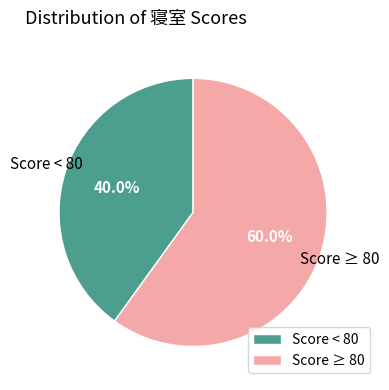

Is there a majority slice in this chart?

Yes